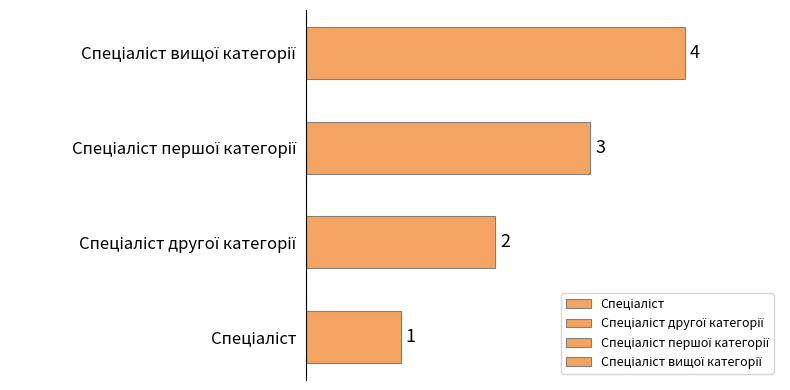

Count the values in the range 2 to 4.

3